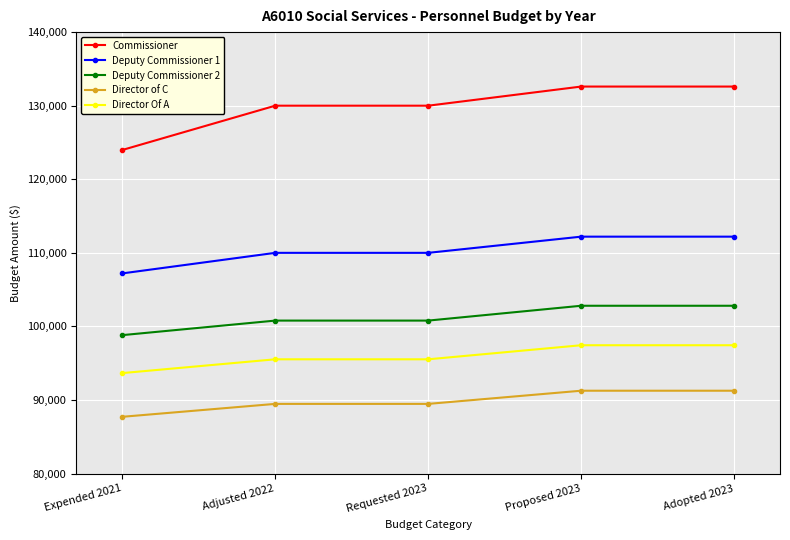

What are all the series names shown in the legend?

Commissioner, Deputy Commissioner 1, Deputy Commissioner 2, Director of C, Director Of A